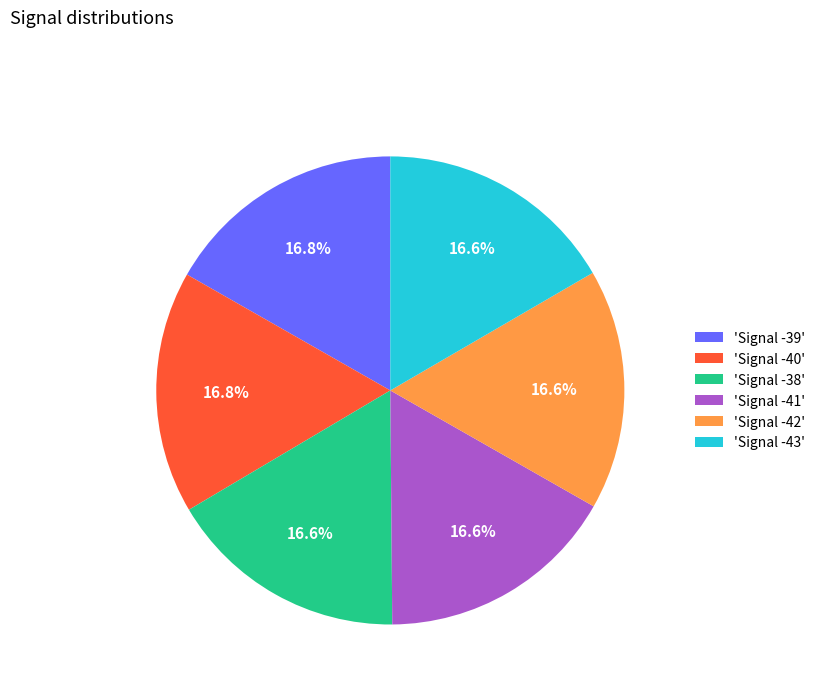

Approximately how many times larger is the value at 'Signal -43' compared to 'Signal -40'?

1.0